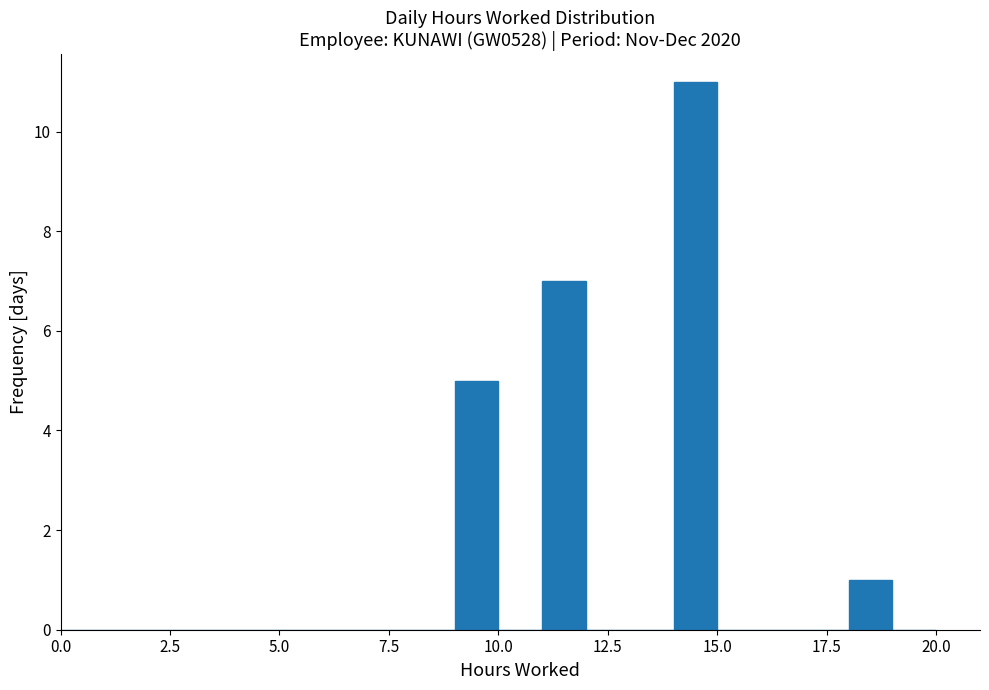

Around what value on the x-axis is the tallest bar? Give the approximate position of its centre, as read against the axis.

14.5